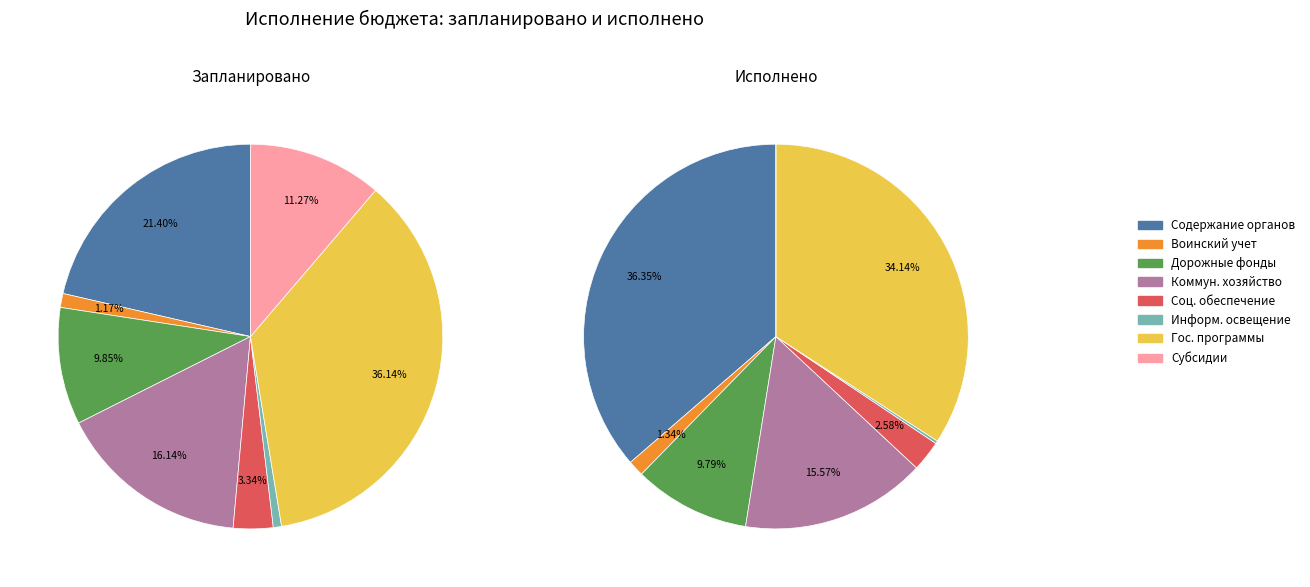

Count the number of slices in the pie.

8